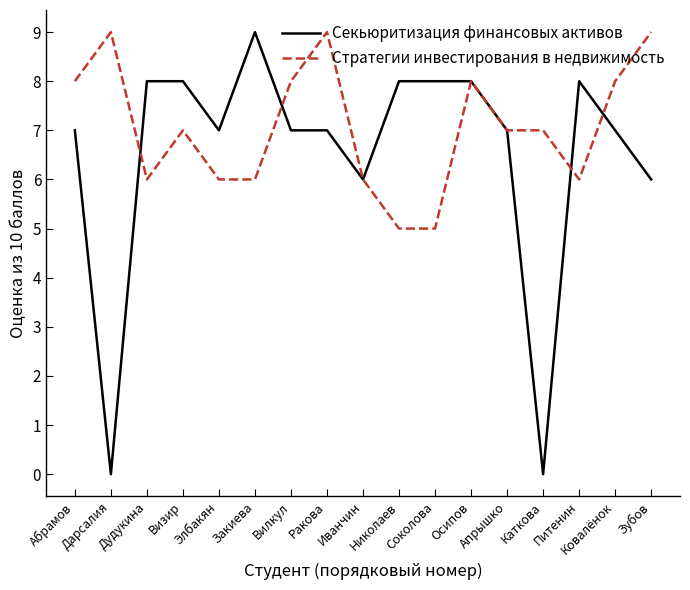

Reading right to left, transcribe all the data shown in this chart.

Секьюритизация финансовых активов: 6	7	8	0	7	8	8	8	6	7	7	9	7	8	8	0	7
Стратегии инвестирования в недвижимость: 9	8	6	7	7	8	5	5	6	9	8	6	6	7	6	9	8